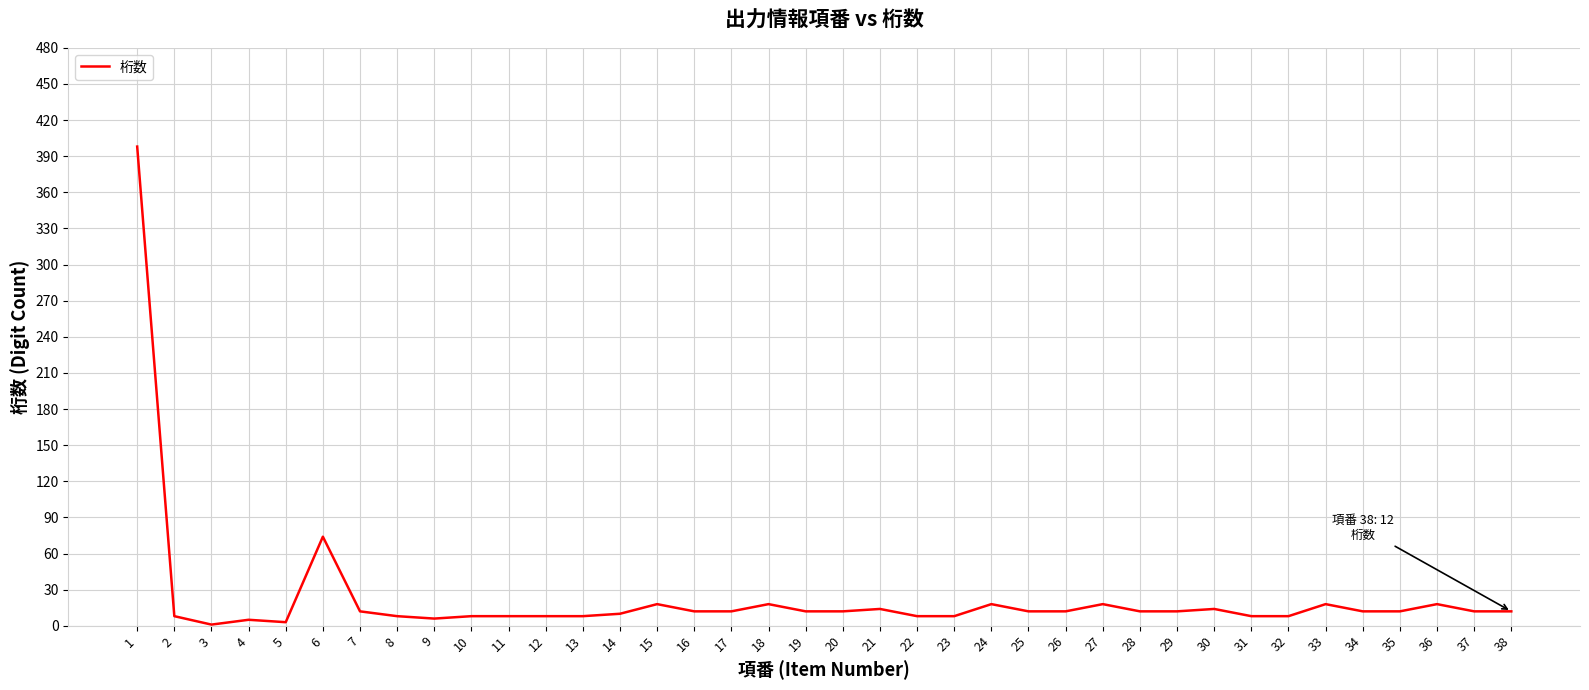

The chart shows a value of 12 at 19. True or false?

True